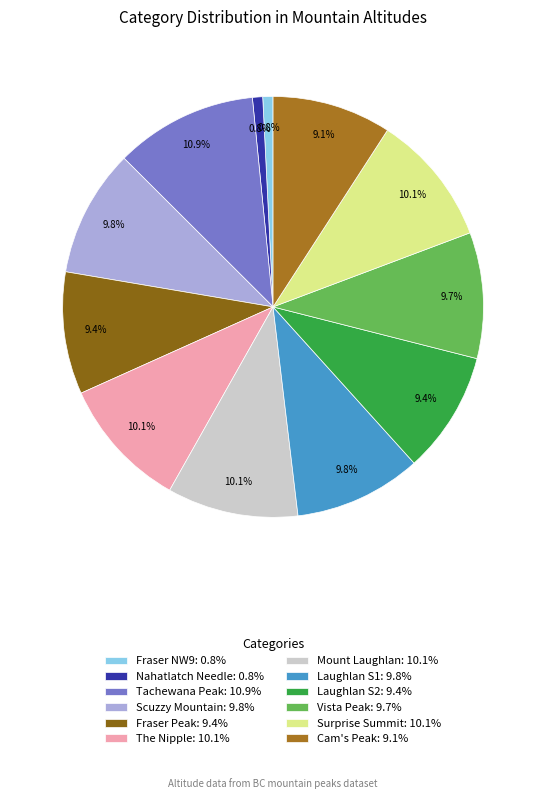

Which slice is the largest?

Tachewana Peak